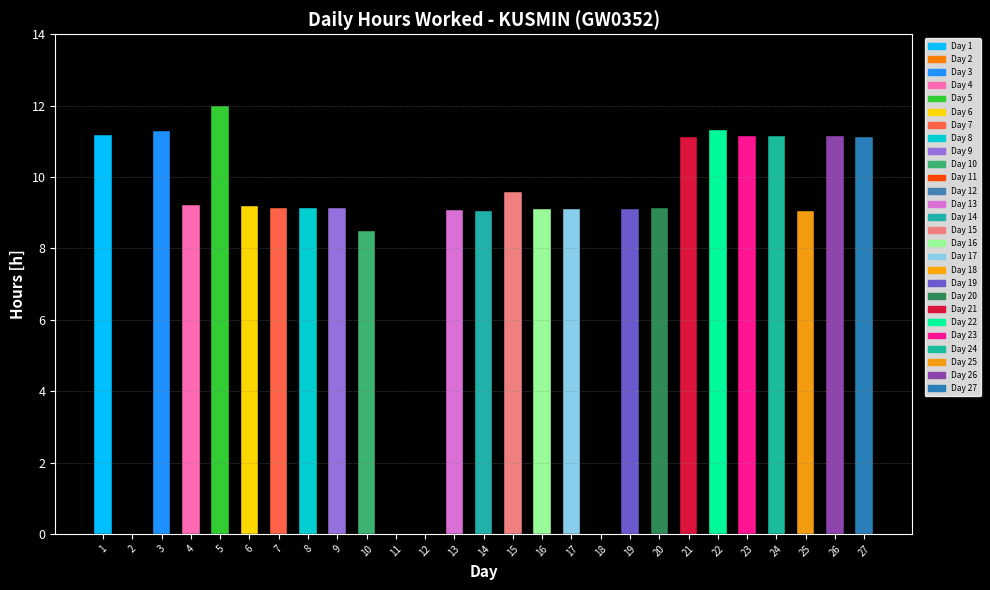

The value at 8 is 9.1. True or false?

True